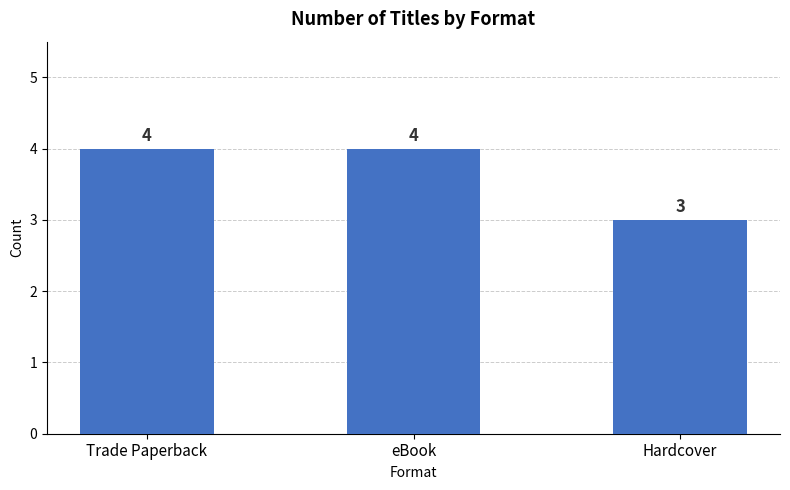

What is the difference between the maximum and minimum values?

1